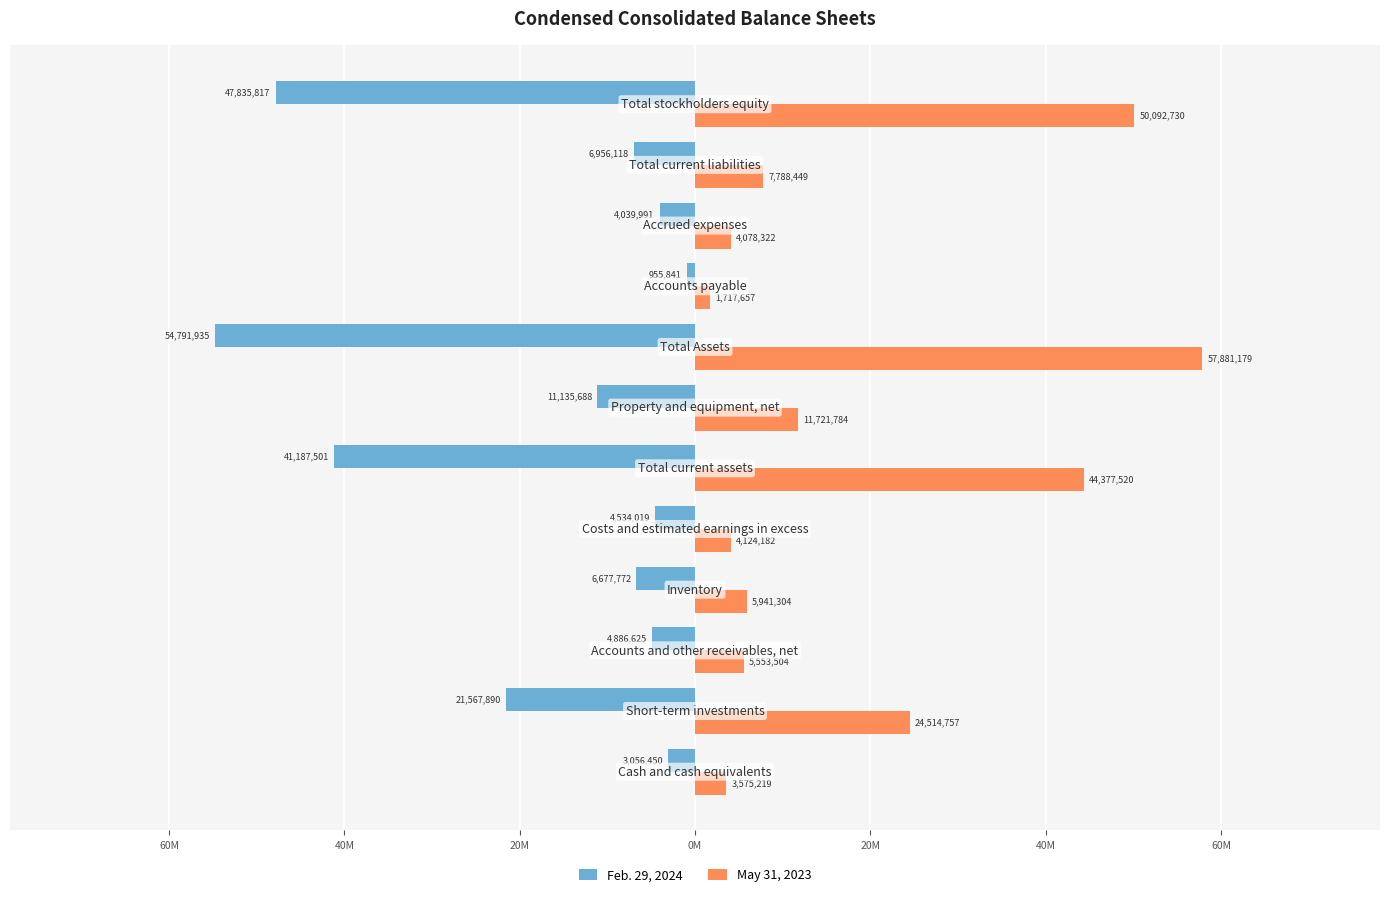

List the series in order of their peak value, lowest first.

Feb. 29, 2024, May 31, 2023